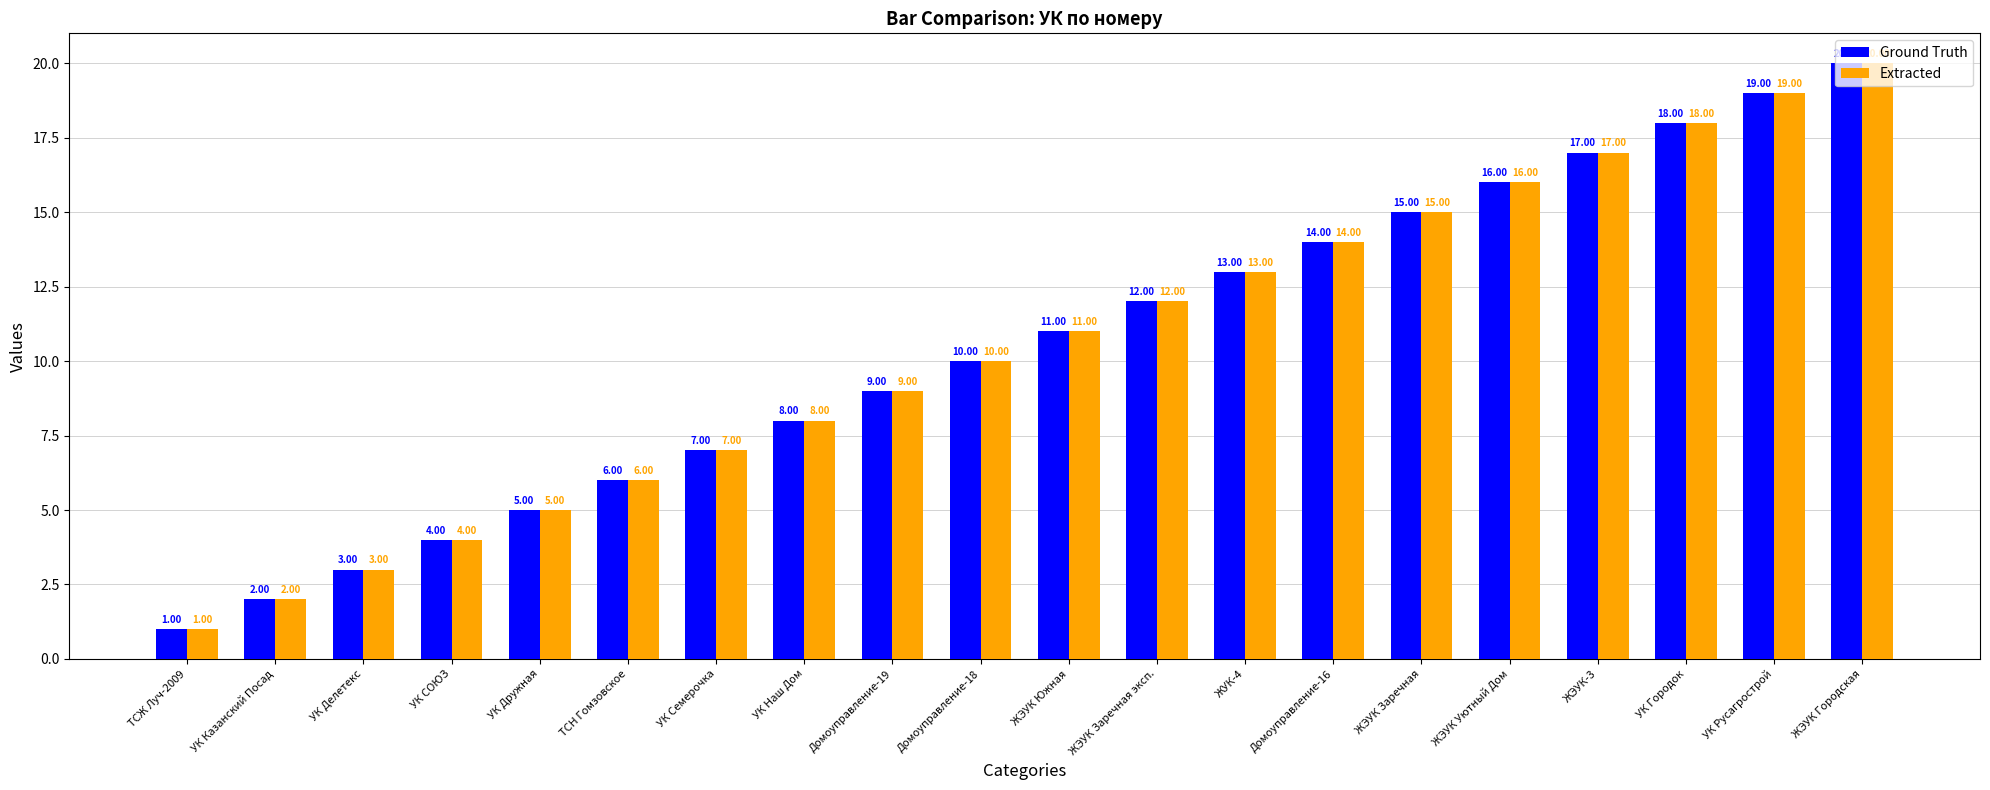

What is the total value across all series at УК Городок?

36